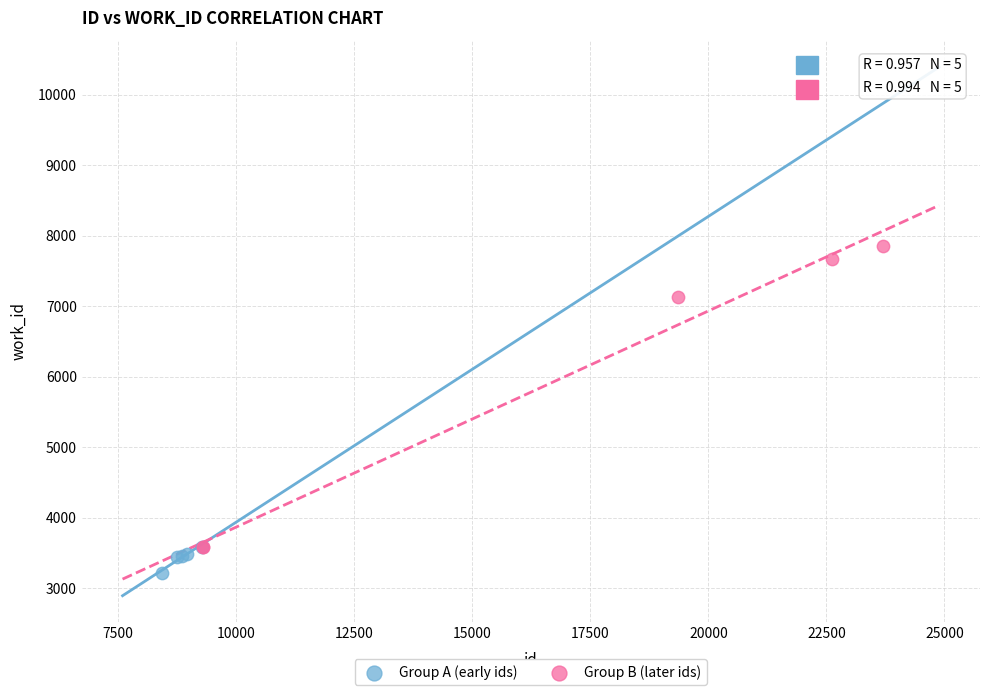

Which series reaches the minimum Y coordinate?

Group A (early ids)